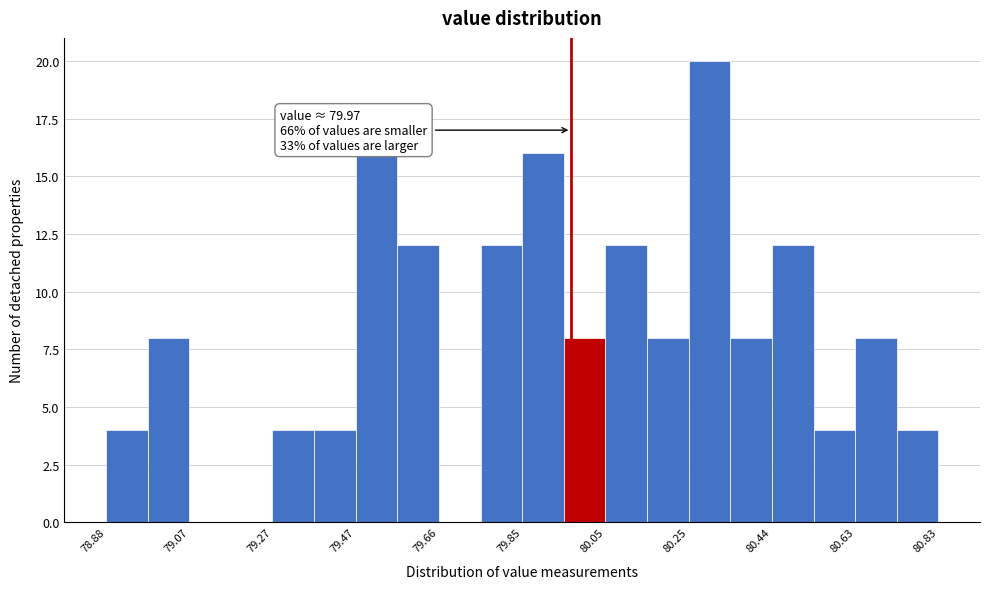

Which range on the x-axis has the tallest bar?

80.24 to 80.34